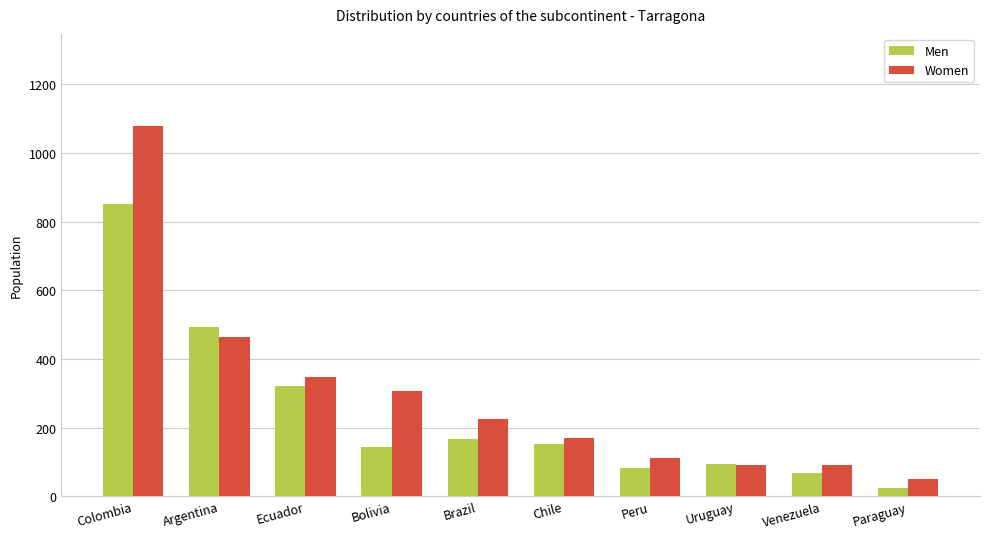

Are the bars horizontal?

No